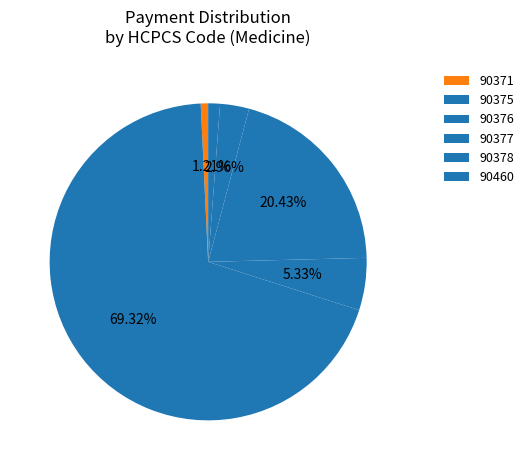

To the nearest percent, what portion does 90375 represent?

69%